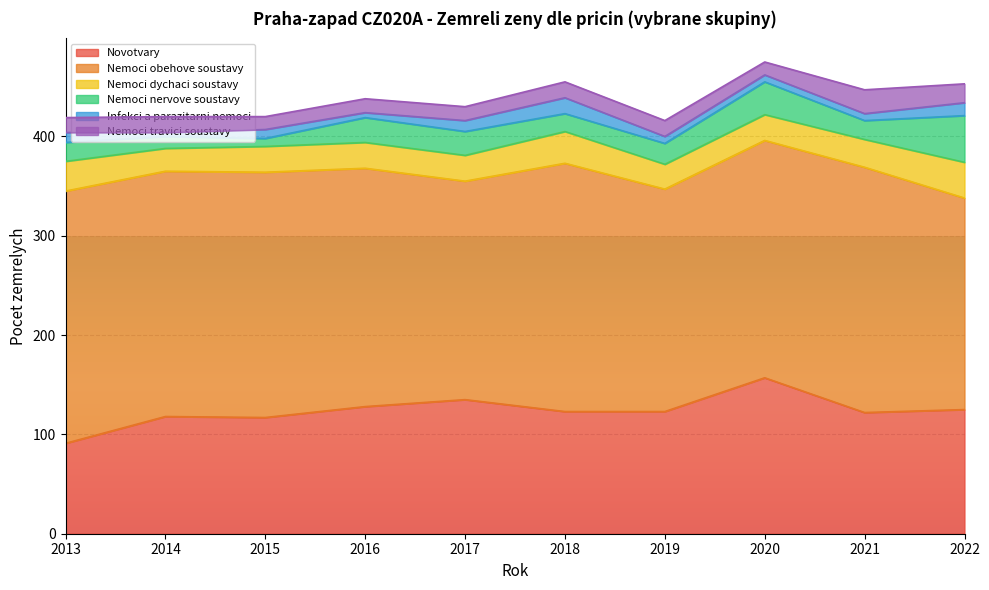

What is the difference between the Nemoci travici soustavy values at 2015 and 2018?

3